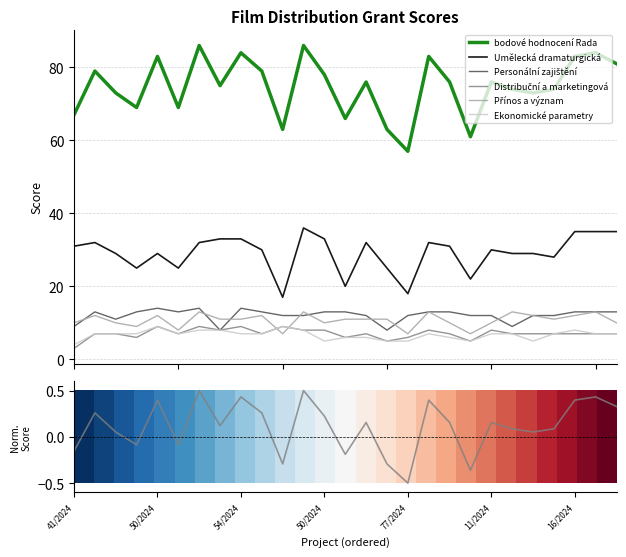

True or false: Přínos a význam and bodové hodnocení Rada intersect in this chart.

False